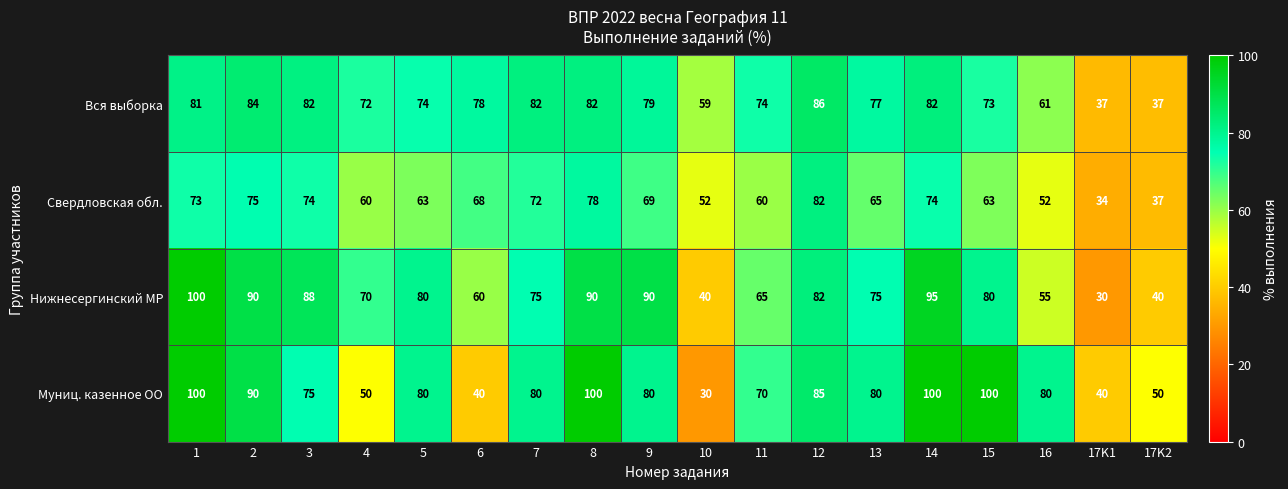

What is the sum of all Вся выборка values?

1300